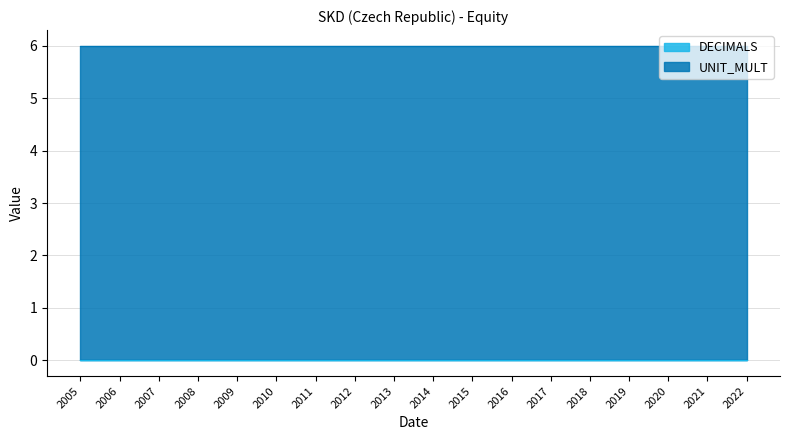

True or false: DECIMALS and UNIT_MULT cross at least once.

False